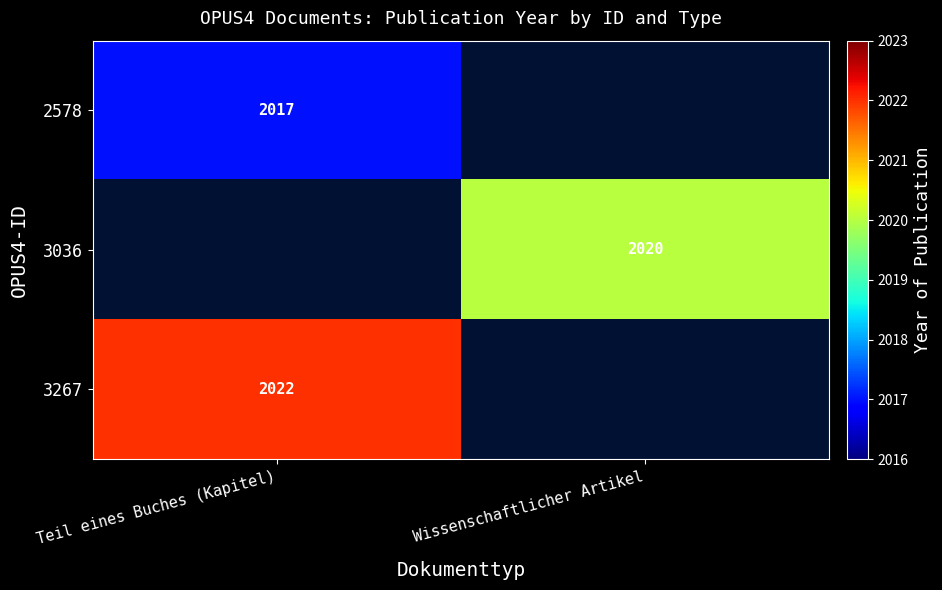

True or false: 2578 has a value of 2017 at Teil eines Buches (Kapitel).

True